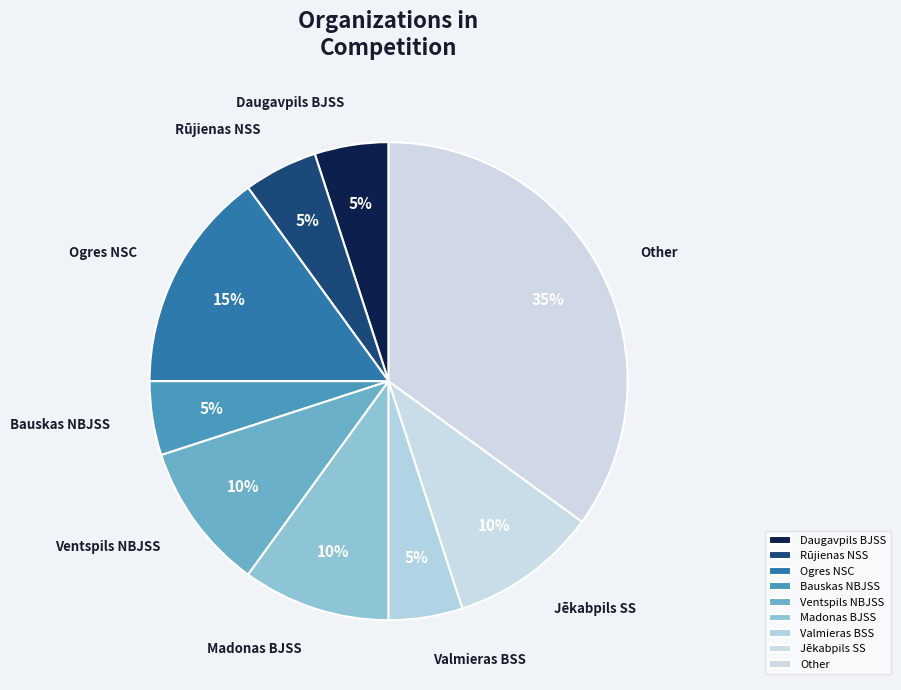

What is the largest slice in the pie chart?

Other